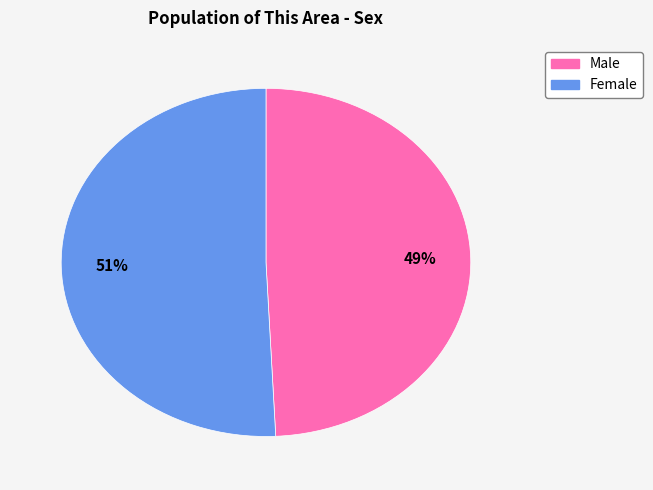

To the nearest percent, what portion does Female represent?

51%